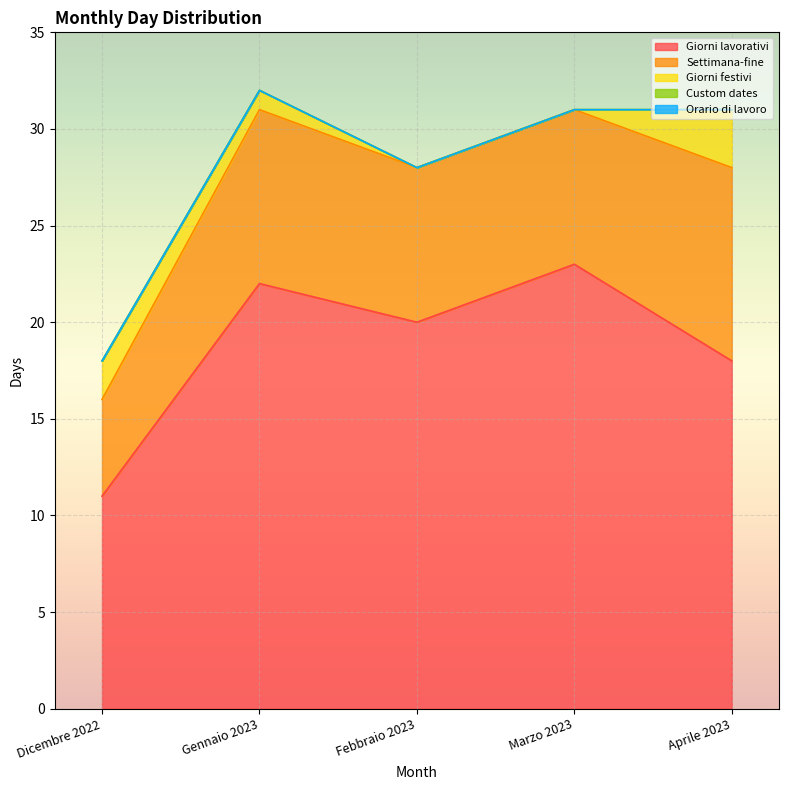

List the series in order of their peak value, lowest first.

Custom dates, Orario di lavoro, Giorni festivi, Settimana-fine, Giorni lavorativi